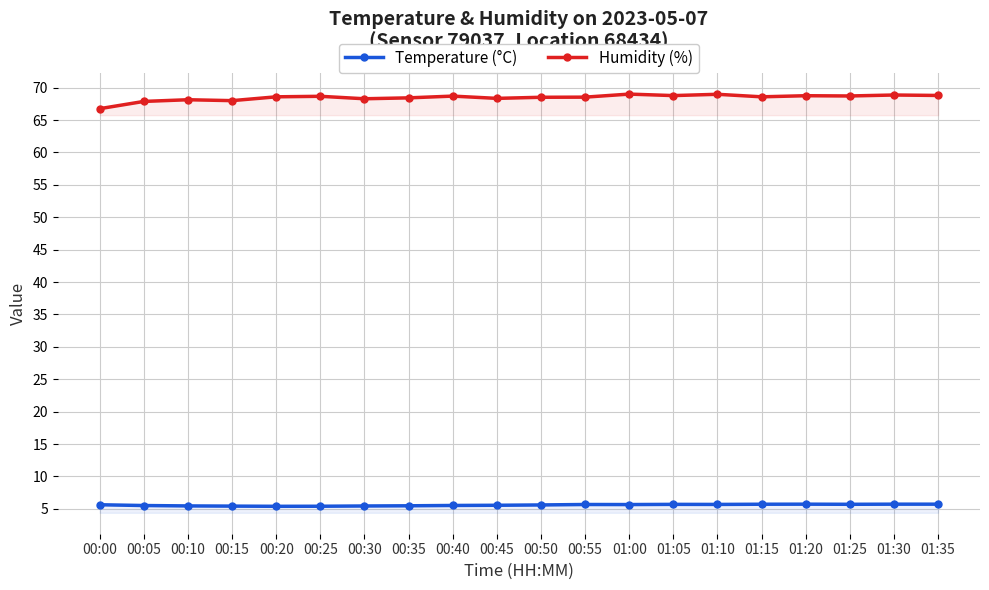

Read the Humidity (%) value at 00:50.

68.5